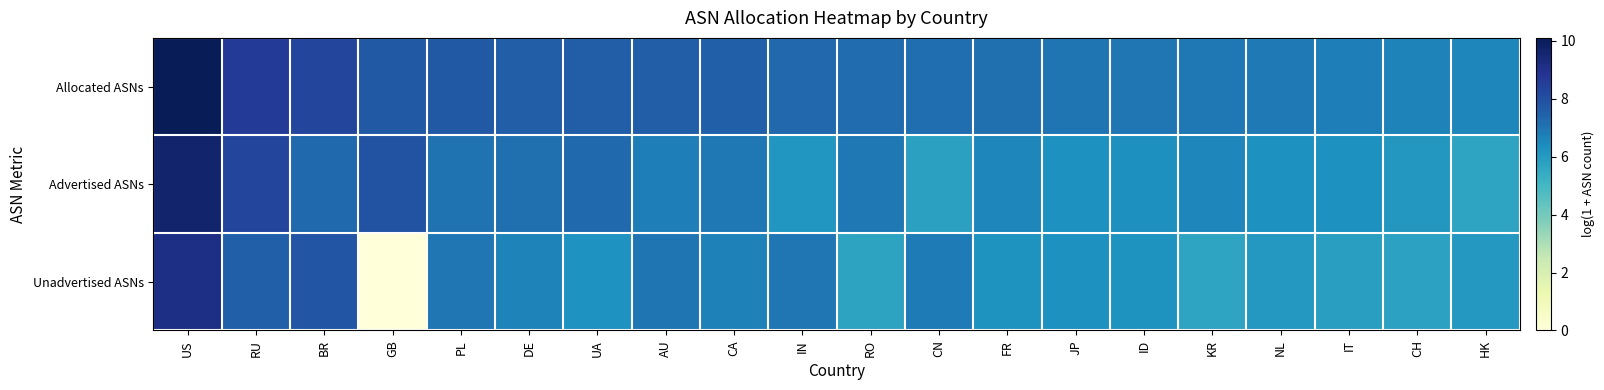

Reading right to left, list all the values displayed in this chart.

Allocated ASNs: HK=6.6	CH=6.6	IT=6.8	NL=6.9	KR=6.9	ID=7.0	JP=7.0	FR=7.1	CN=7.1	RO=7.2	IN=7.3	CA=7.5	AU=7.6	UA=7.6	DE=7.6	PL=7.7	GB=7.7	BR=8.3	RU=8.6	US=10.1
Advertised ASNs: HK=5.6	CH=6.1	IT=6.3	NL=6.3	KR=6.6	ID=6.3	JP=6.3	FR=6.6	CN=5.8	RO=6.9	IN=6.1	CA=6.9	AU=6.8	UA=7.3	DE=7.1	PL=7.1	GB=7.9	BR=7.3	RU=8.3	US=9.6
Unadvertised ASNs: HK=6.1	CH=5.8	IT=5.9	NL=6.1	KR=5.7	ID=6.2	JP=6.3	FR=6.2	CN=6.9	RO=5.7	IN=7.0	CA=6.7	AU=7.0	UA=6.3	DE=6.6	PL=7.0	GB=0.0	BR=7.8	RU=7.5	US=9.1